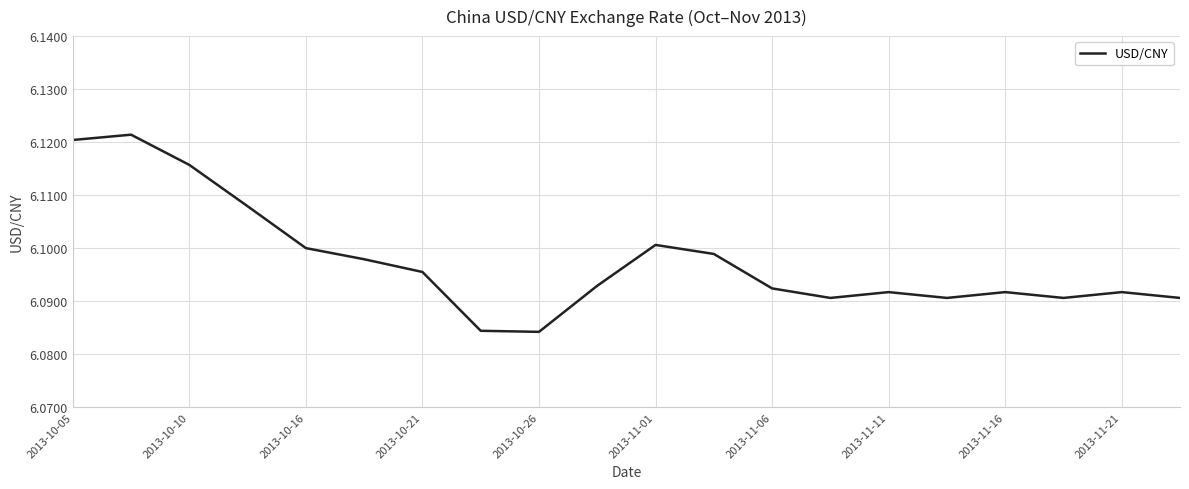

True or false: there are more than 1 points higher than both neighbors.

True